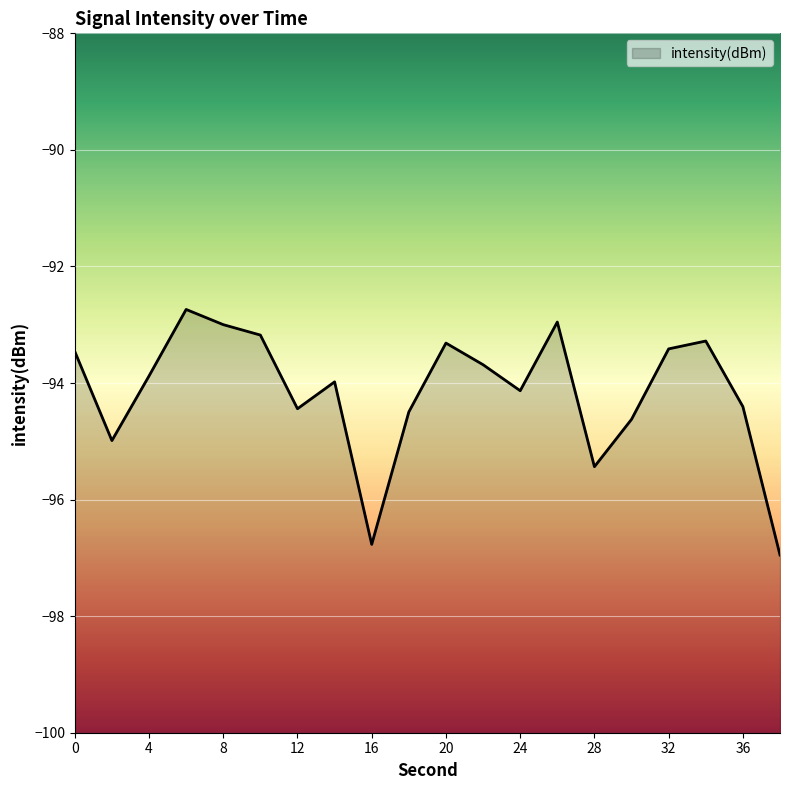

At which label does the data first exceed -93?

6